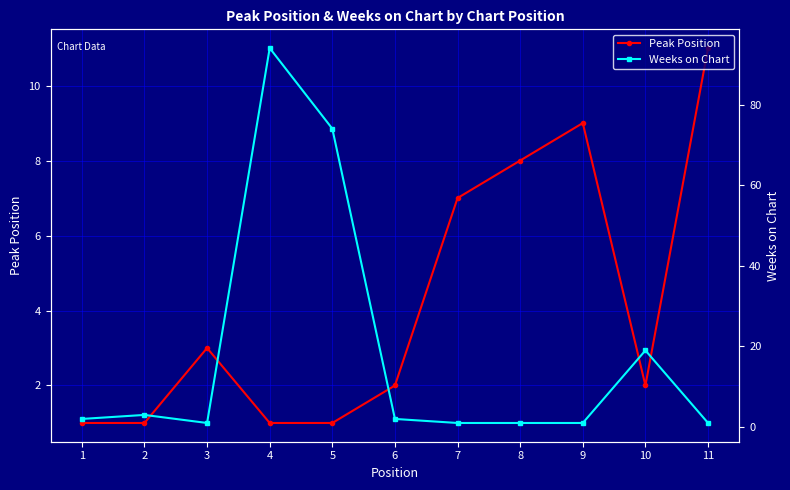

True or false: Peak Position and Weeks on Chart intersect in this chart.

True